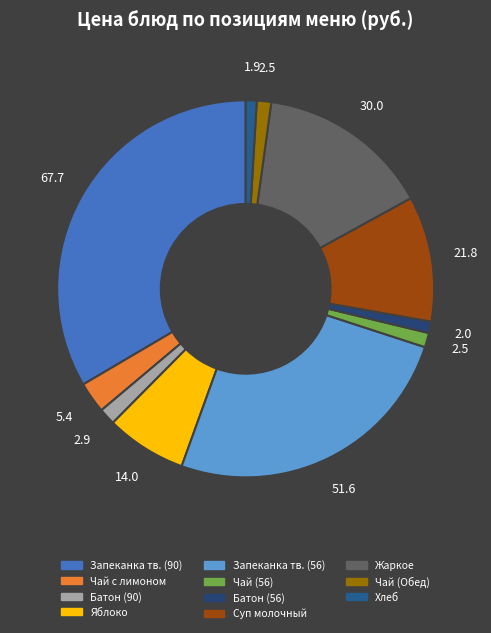

Which slice is the largest?

Запеканка творожная с молоком сгущенным (Завтрак 90)